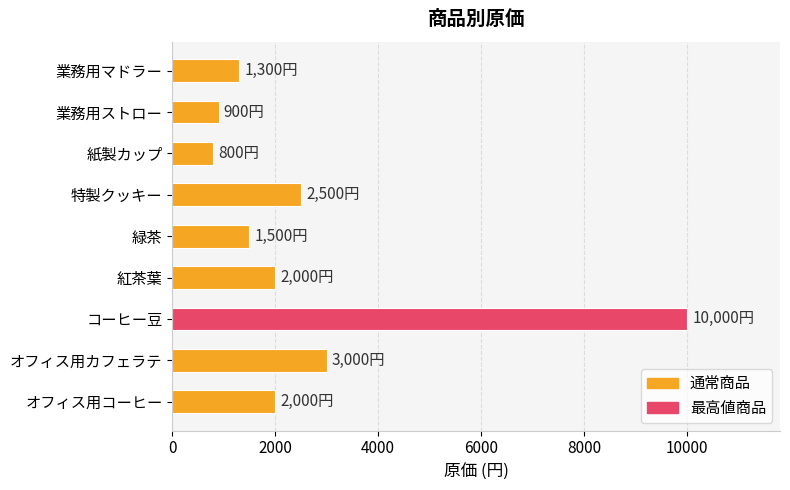

Count the number of categories in the chart.

9